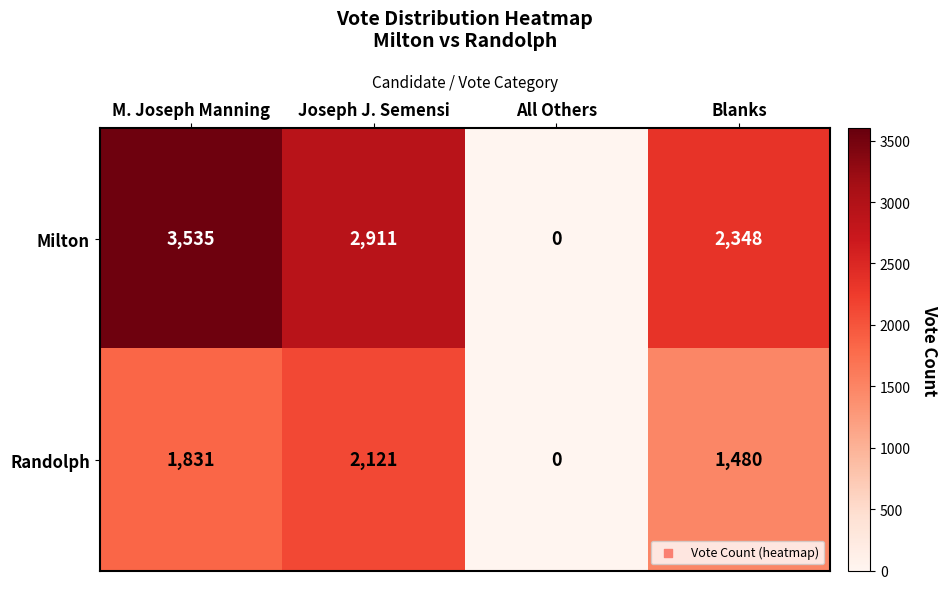

Reading left to right, extract all data points from this chart.

Milton: M. Joseph Manning=3535	Joseph J. Semensi=2911	All Others=0	Blanks=2348
Randolph: M. Joseph Manning=1831	Joseph J. Semensi=2121	All Others=0	Blanks=1480